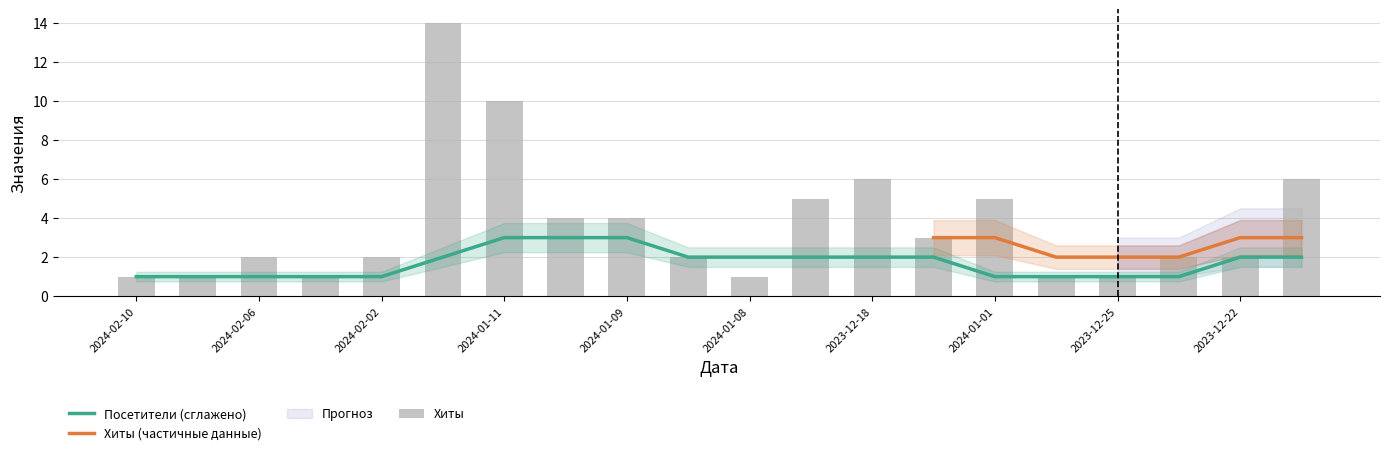

What is the label of the 12th bar from the right?

2024-01-09